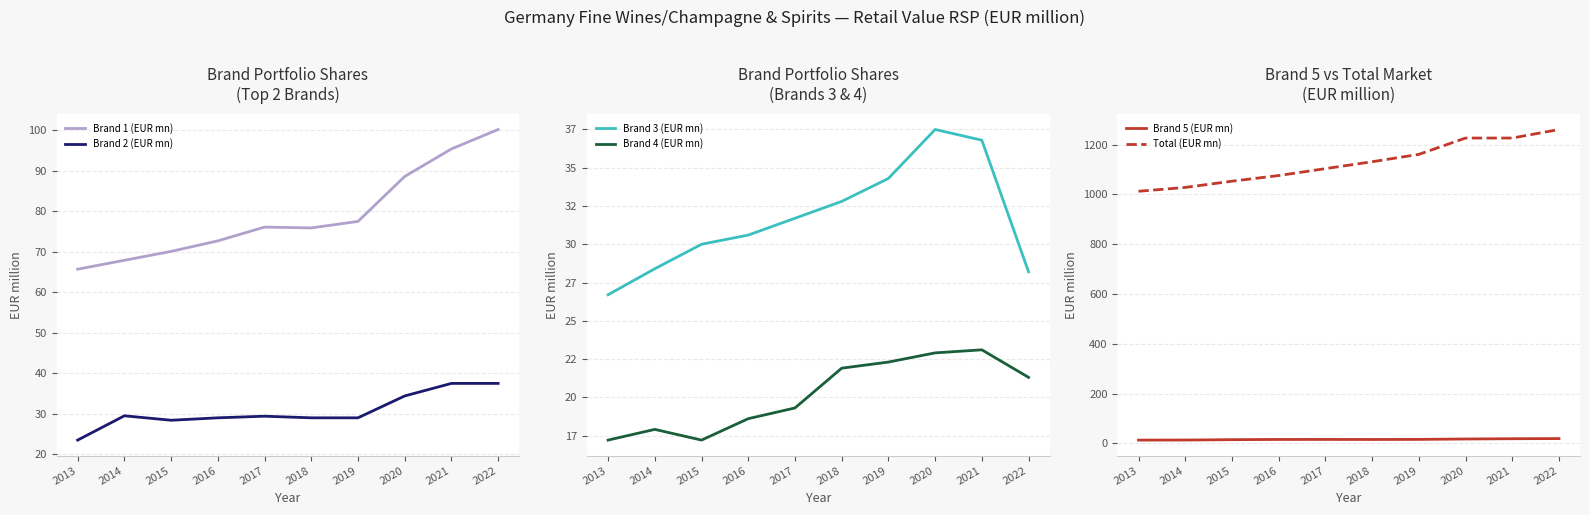

What is the value of the Total (EUR mn) point at the 9th from the left?

1226.8